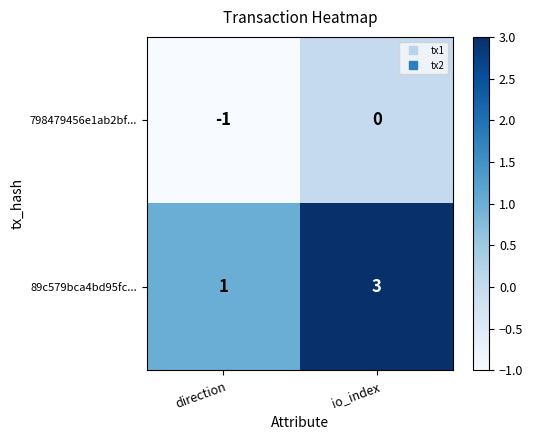

Reading left to right, extract all data points from this chart.

798479456e1ab2bf...: -1	0
89c579bca4bd95fc...: 1	3